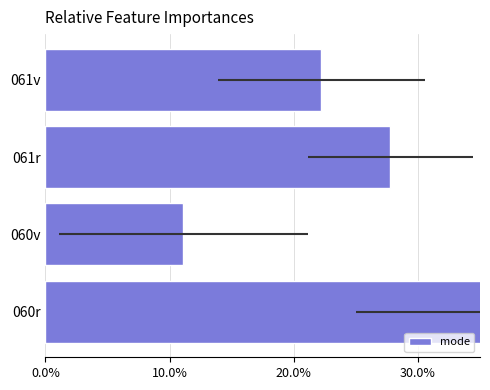

Are the bars horizontal?

Yes